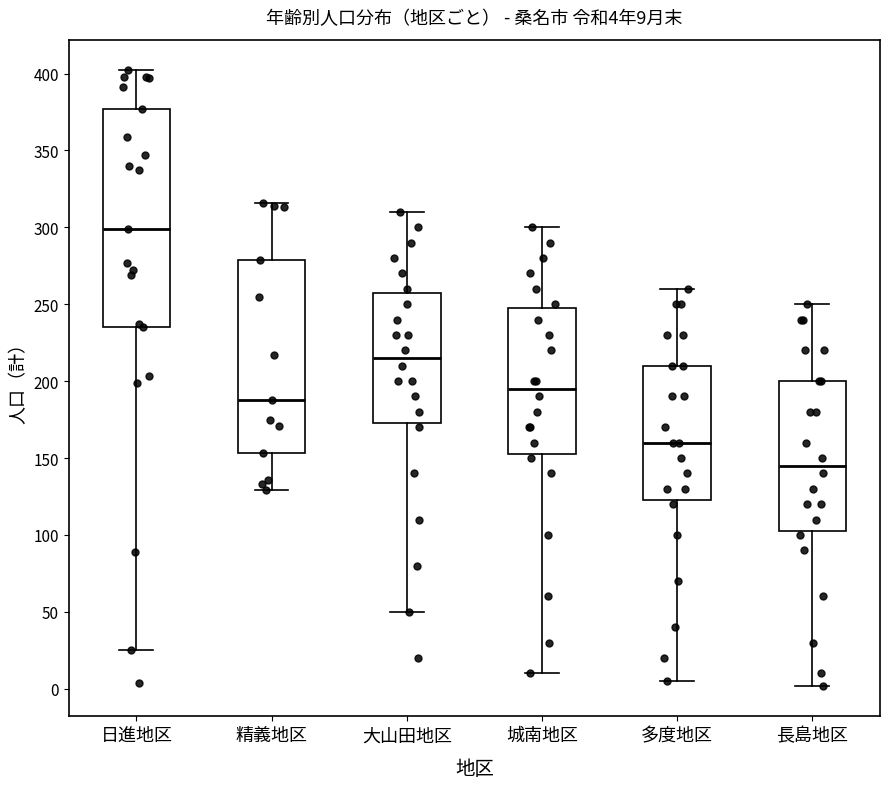

Which box is the tallest, from its lower edge to its upper edge?

日進地区